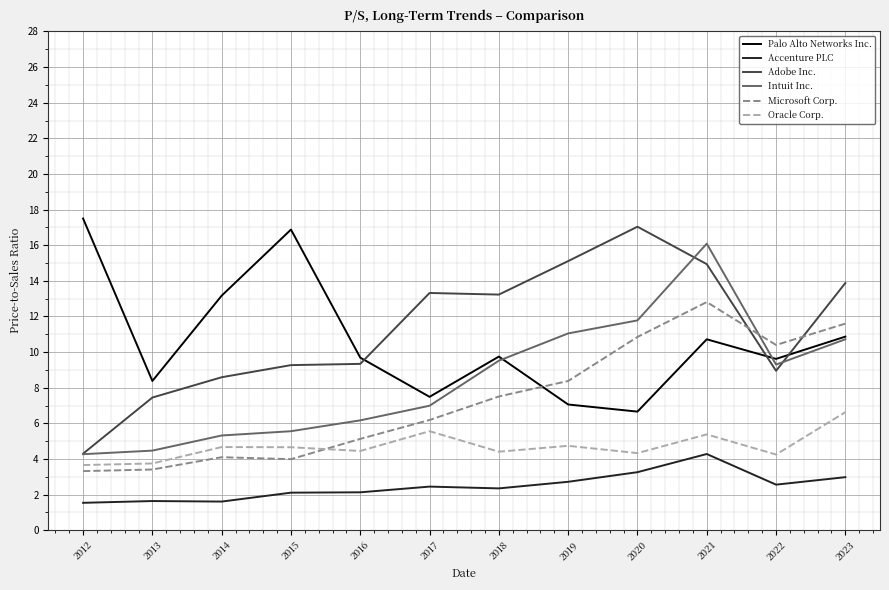

What is the maximum value for Intuit Inc.?

16.1